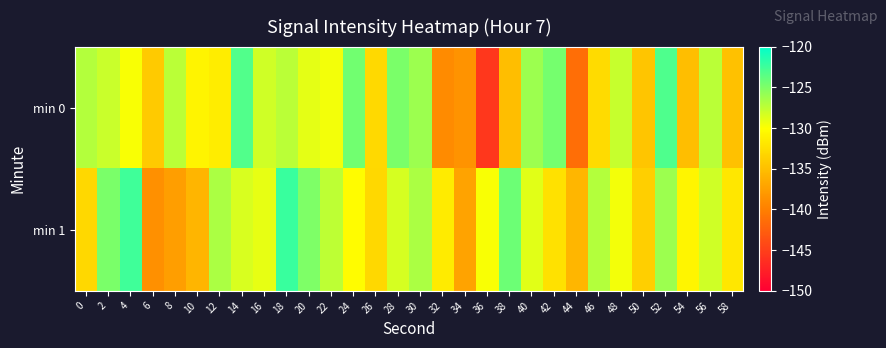

What is the difference between the highest and lowest values at 2?

3.1